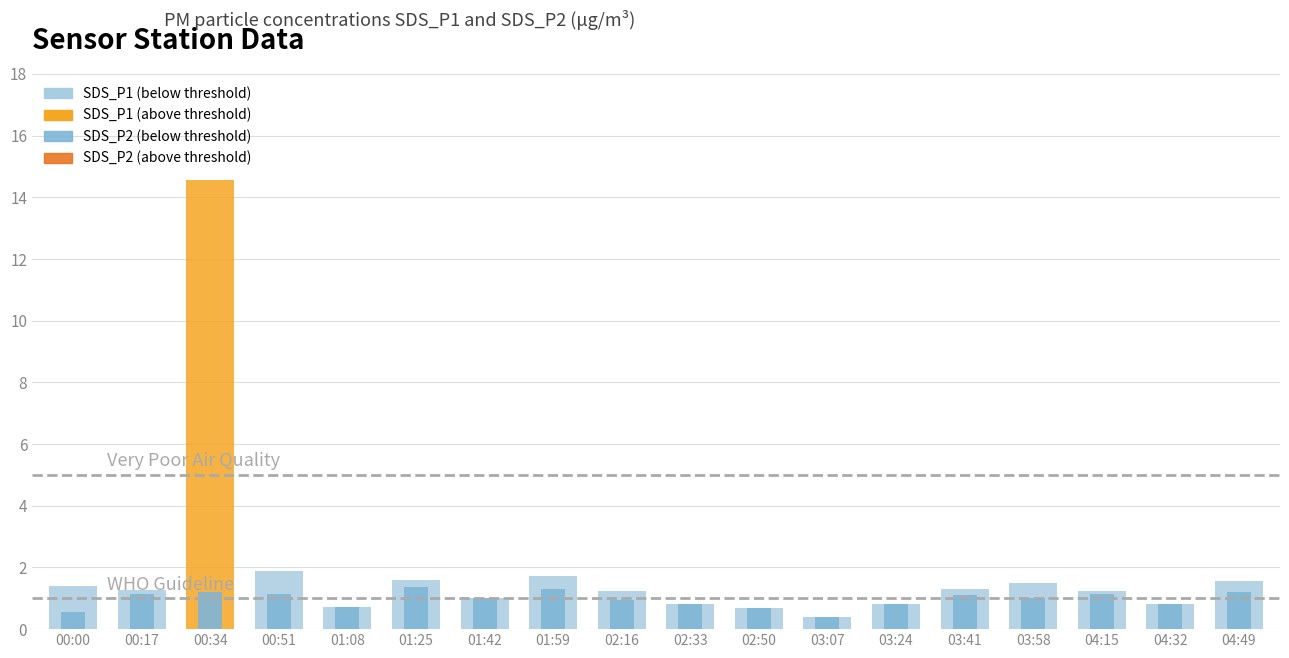

At which label does SDS_P2 first exceed 1?

00:17